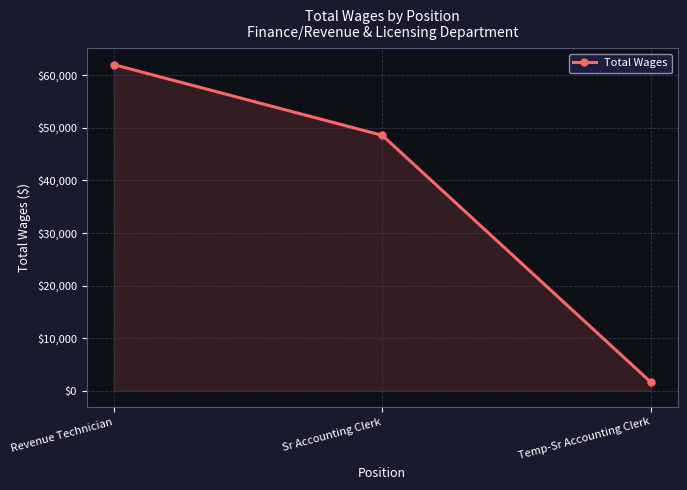

How many lines are shown in the chart?

1